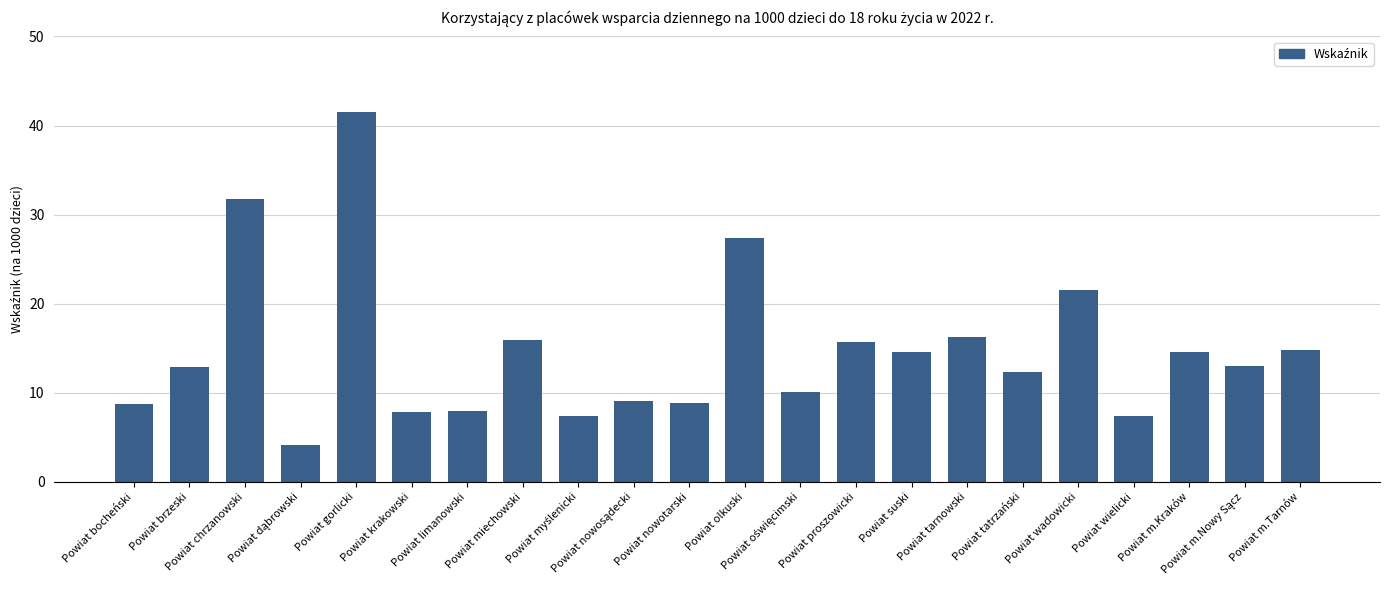

What is the greatest value displayed?

41.5